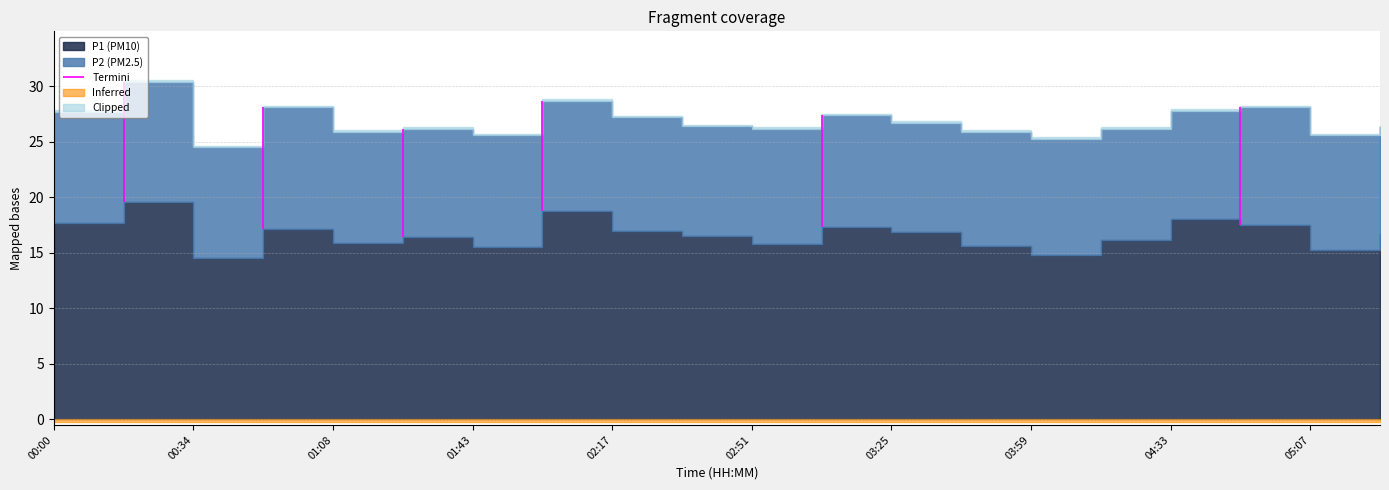

Where is the first local maximum for P2?

00:17